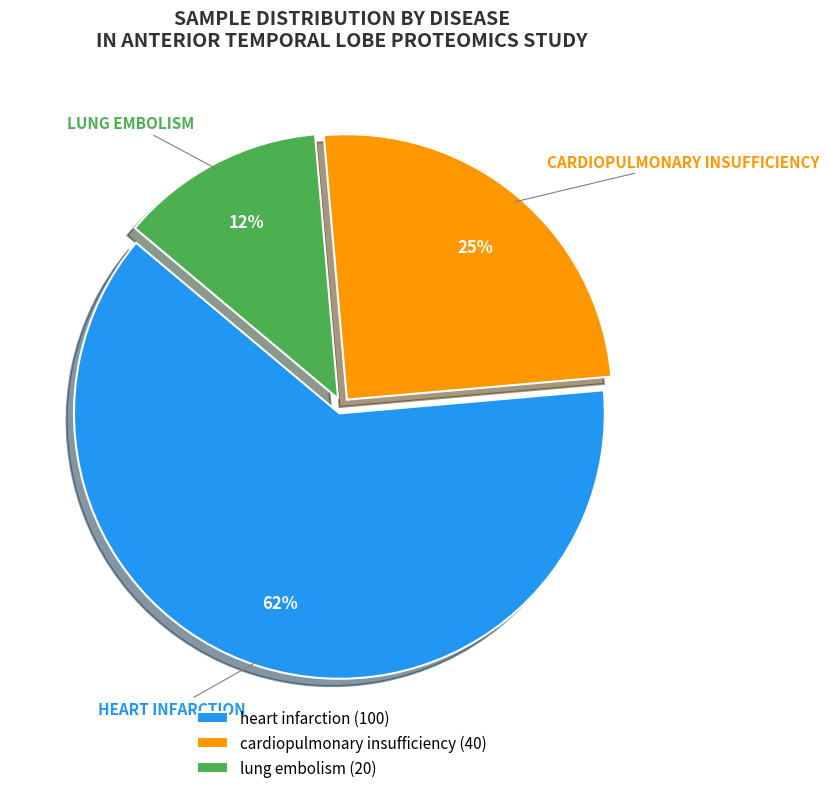

Which slice is the largest?

heart infarction (100)